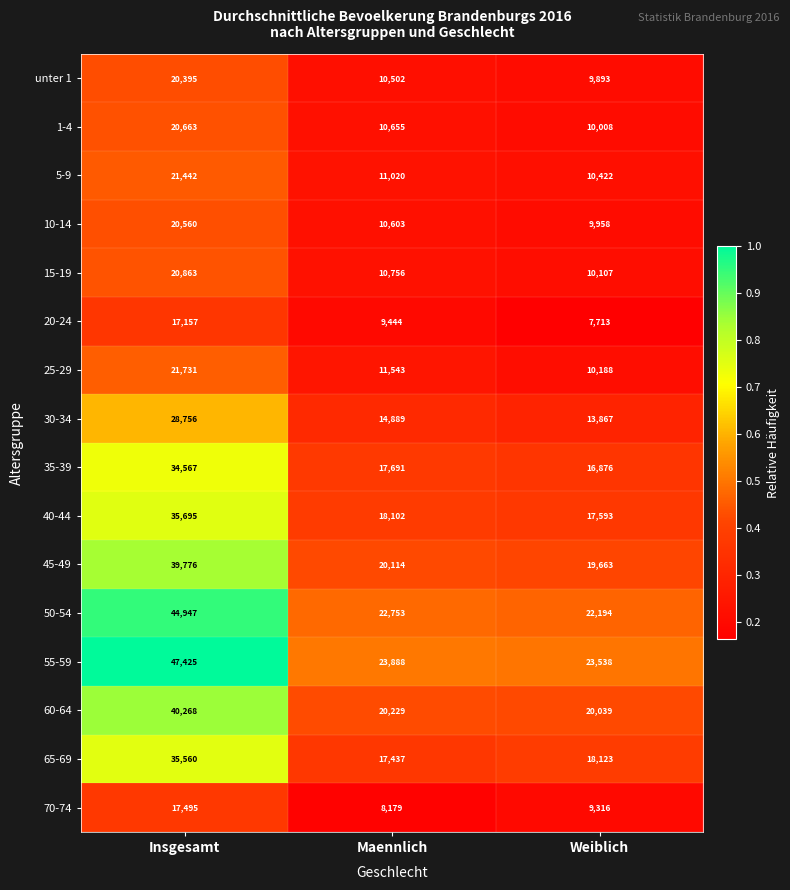

At which category is the sum across all series the highest?

Insgesamt